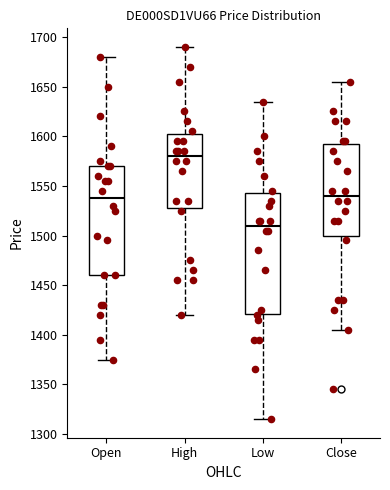

Where does the upper whisker of the box for Close end on the y-axis? The values are not printed on the chart, so give them approximately, as read against the axis.

1655